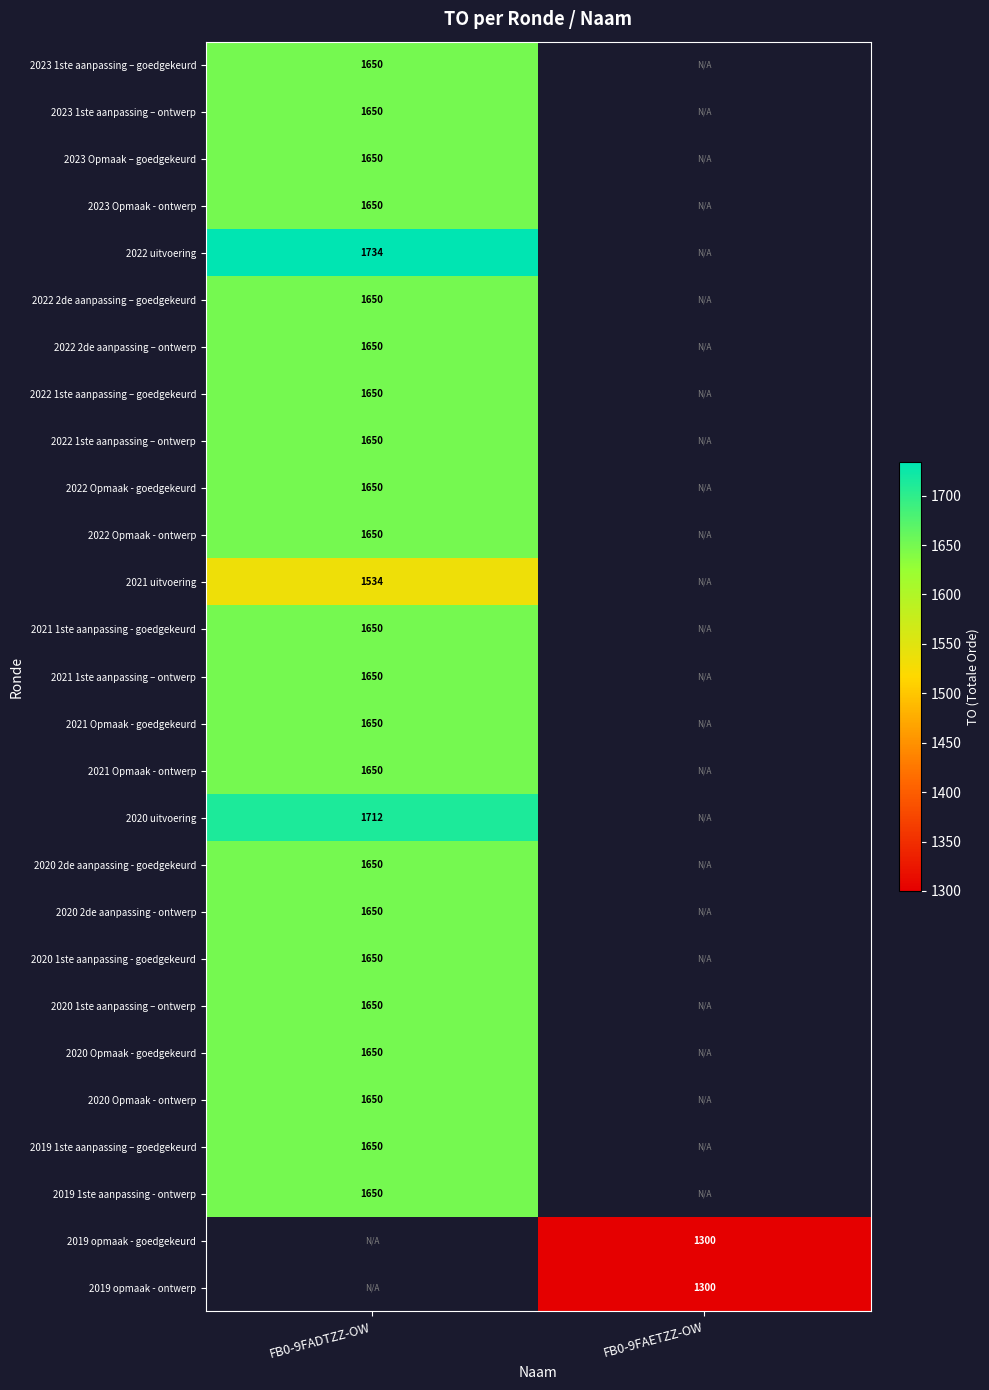

How many data points does each series have?

2